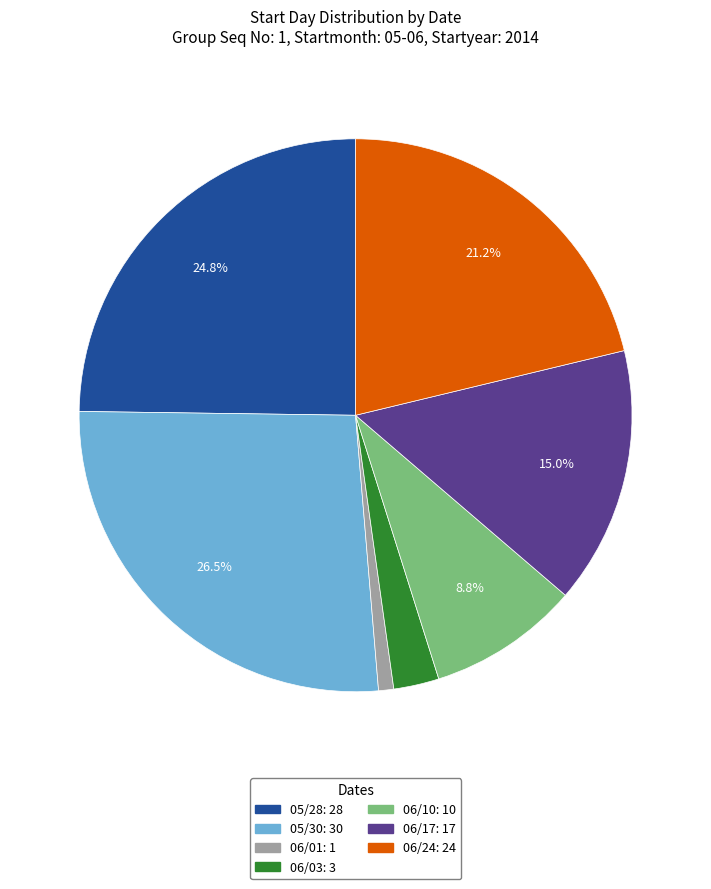

Between 06/03 and 06/17, which is larger?

06/17